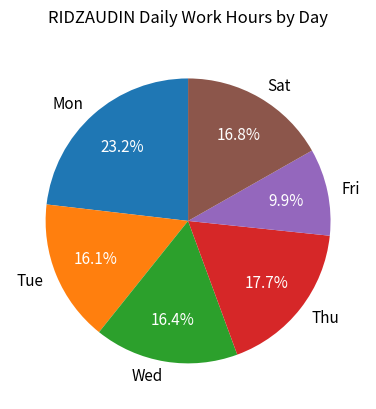

Which slice is the smallest?

Fri